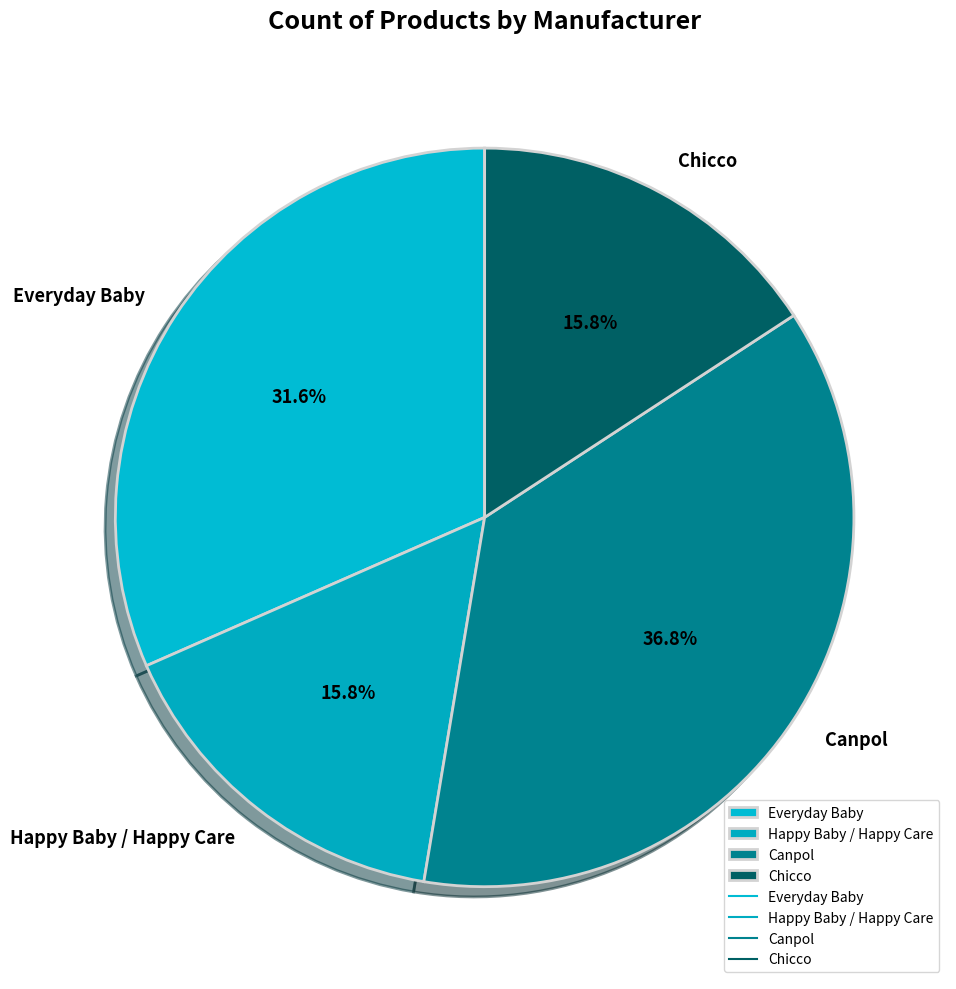

What percentage is the Canpol slice, to the nearest percent?

37%